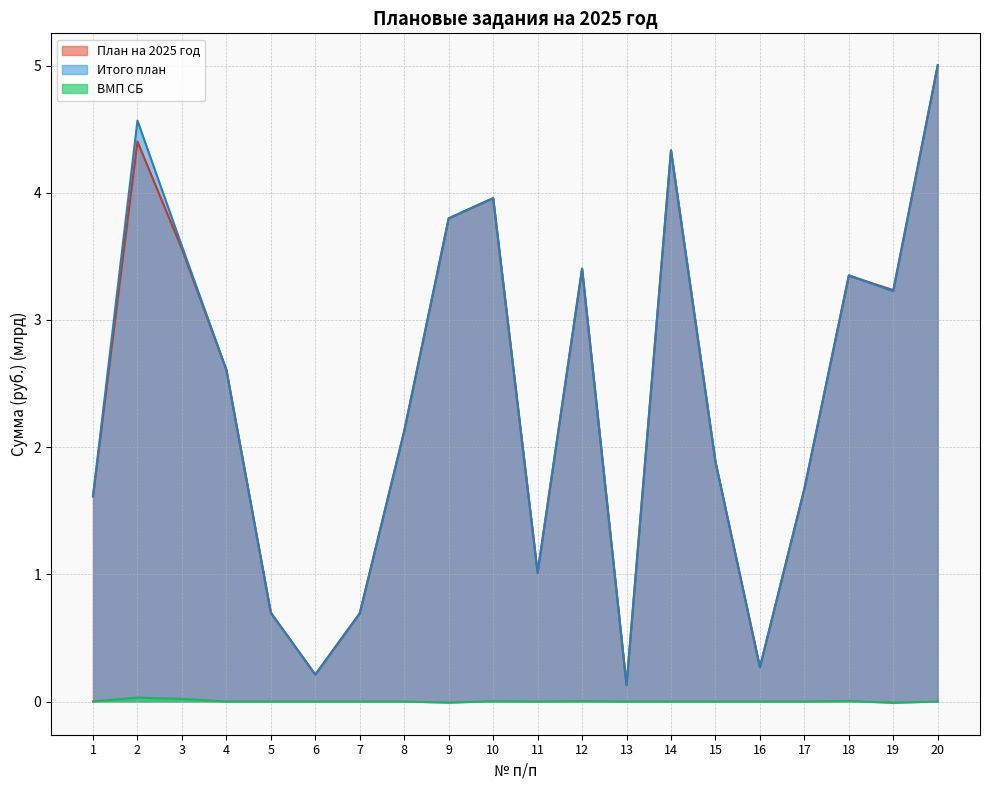

How many data points in ВМП СБ are above 0?

5